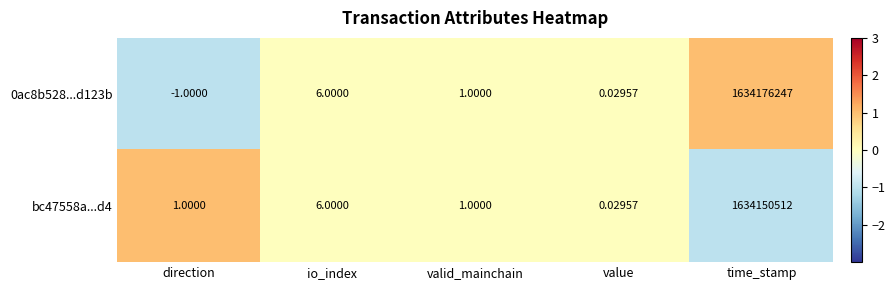

At which category is the sum across all series the highest?

time_stamp